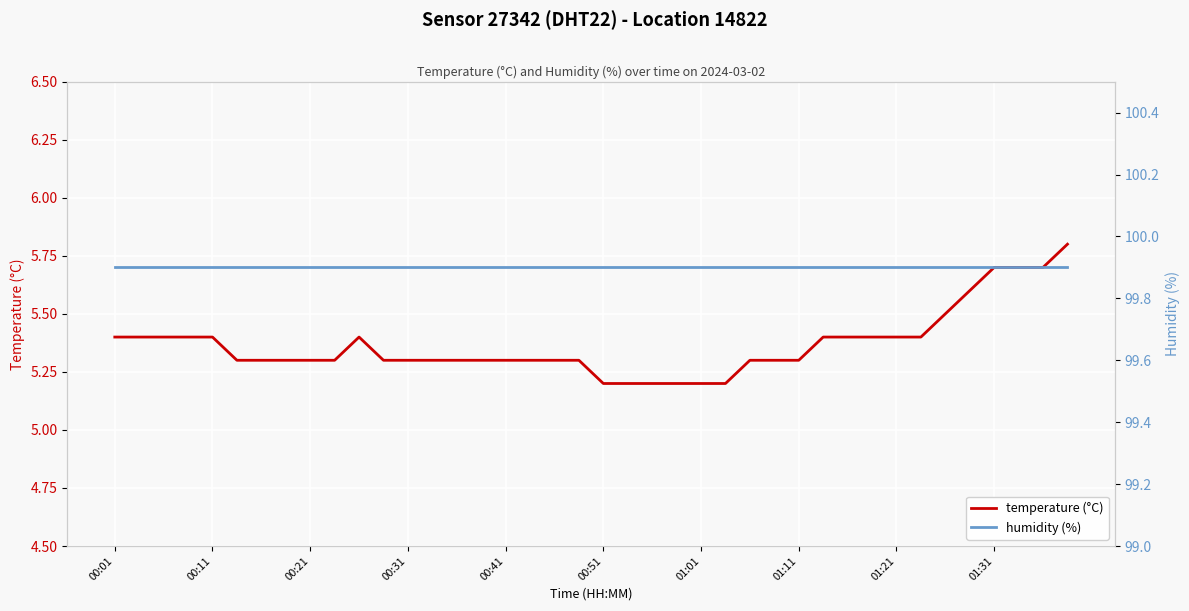

What is the highest value of the temperature (°C) series?

5.8